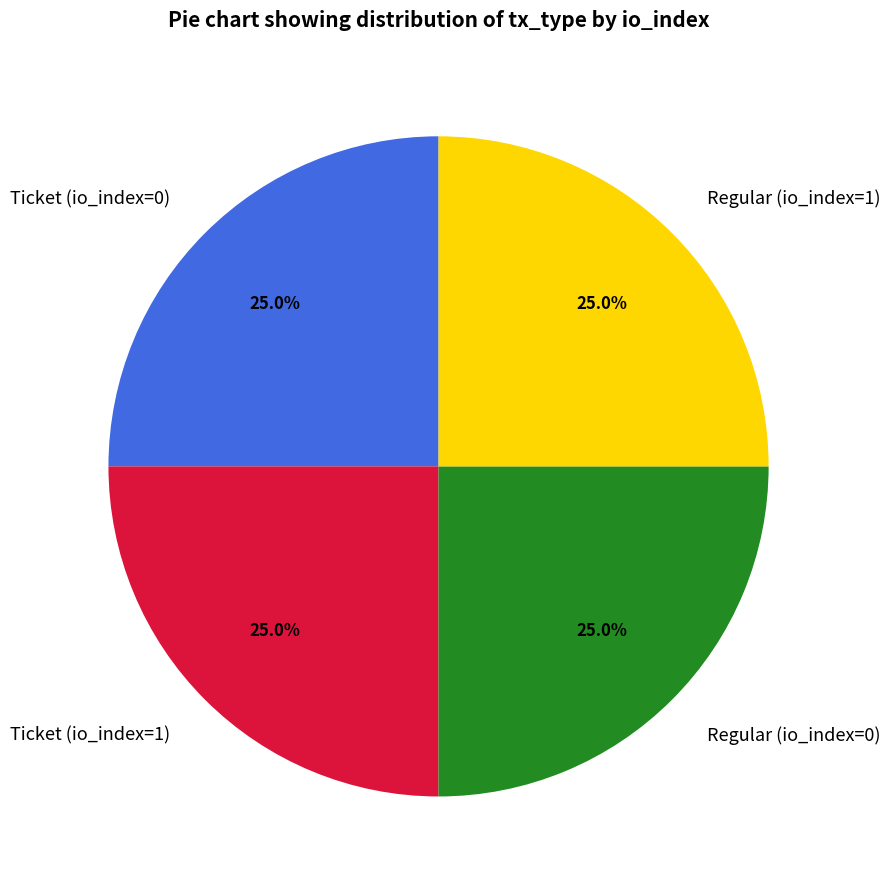

Is Regular (io_index=0) the majority of the pie?

No